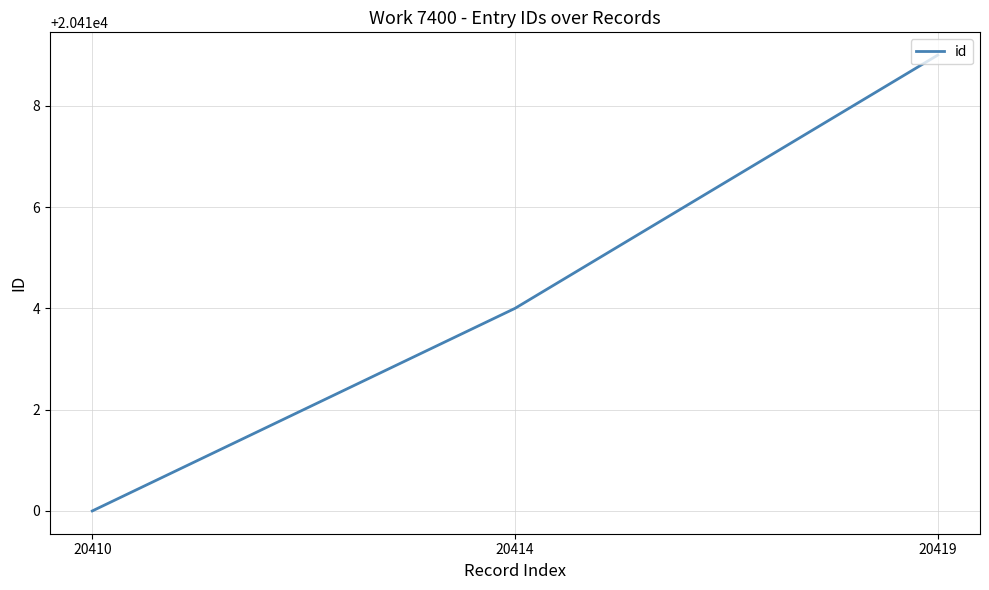

What is the difference between the maximum and minimum values?

9